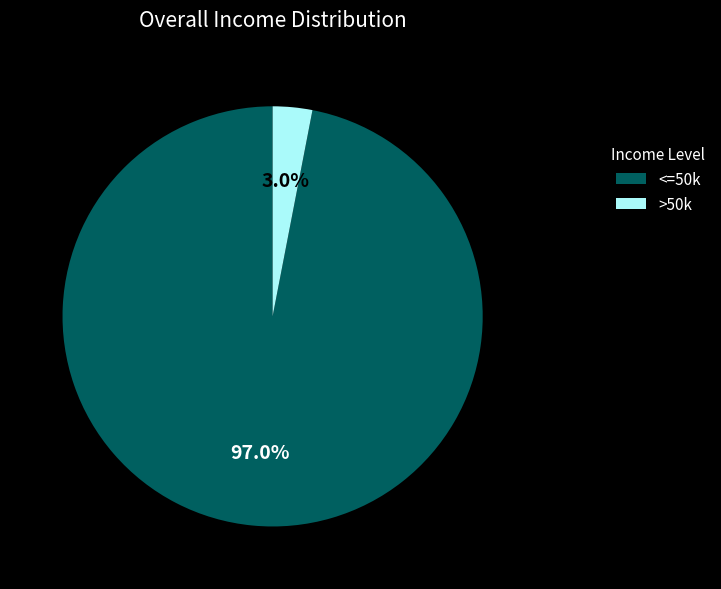

Does any single category account for the majority?

Yes